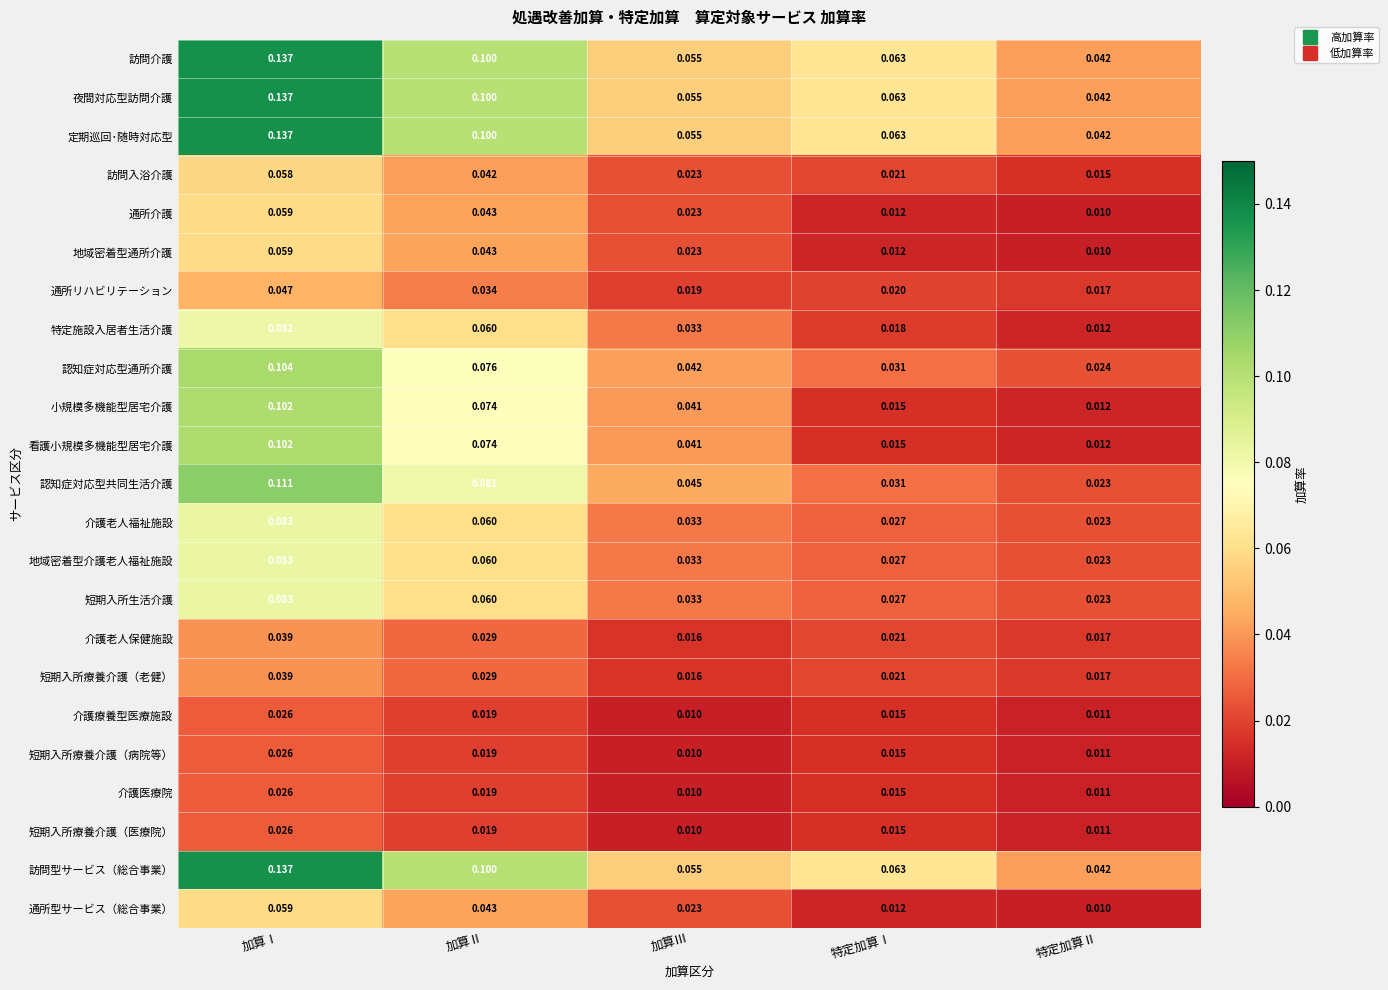

At which category is the sum across all series the highest?

加算Ⅰ